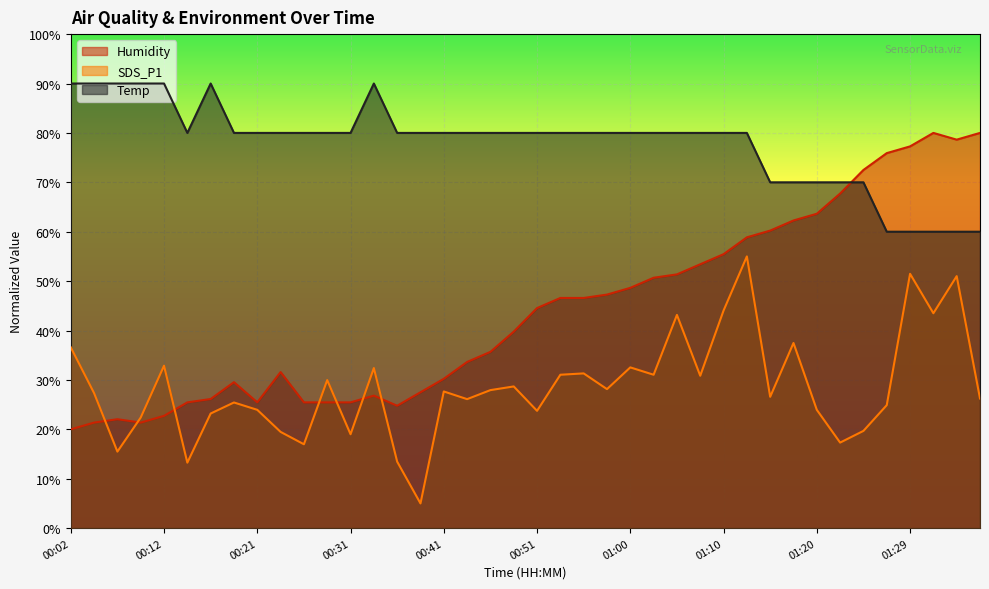

What is the highest value of the SDS_P1 series?

55.0